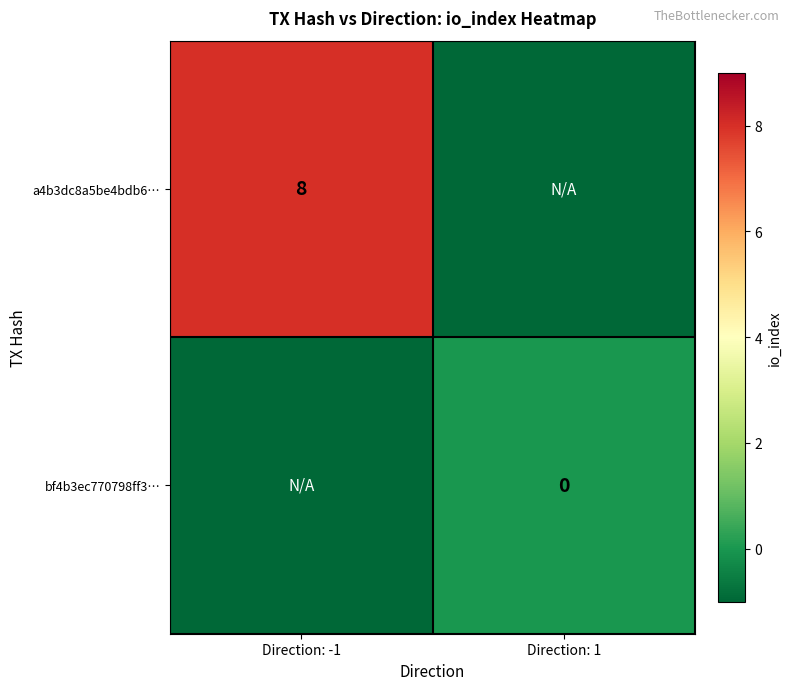

The value of a4b3dc8a5be4bdb6… at Direction: -1 is 8. True or false?

True